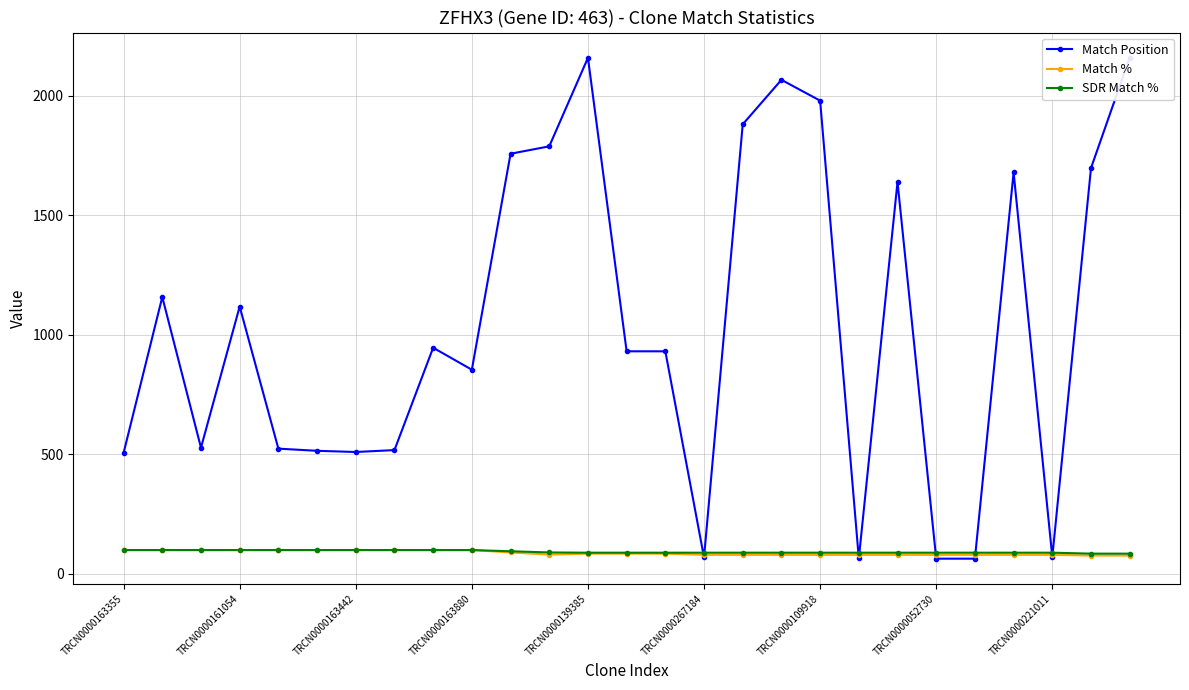

What is the highest value of the Match % series?

100